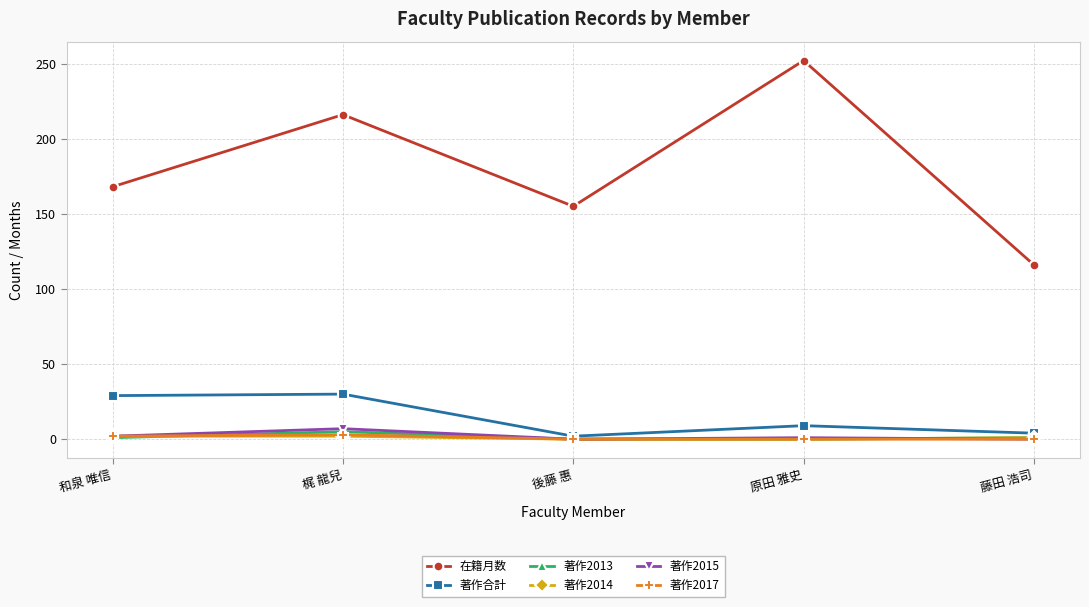

At how many categories does at least one series exceed 69?

5